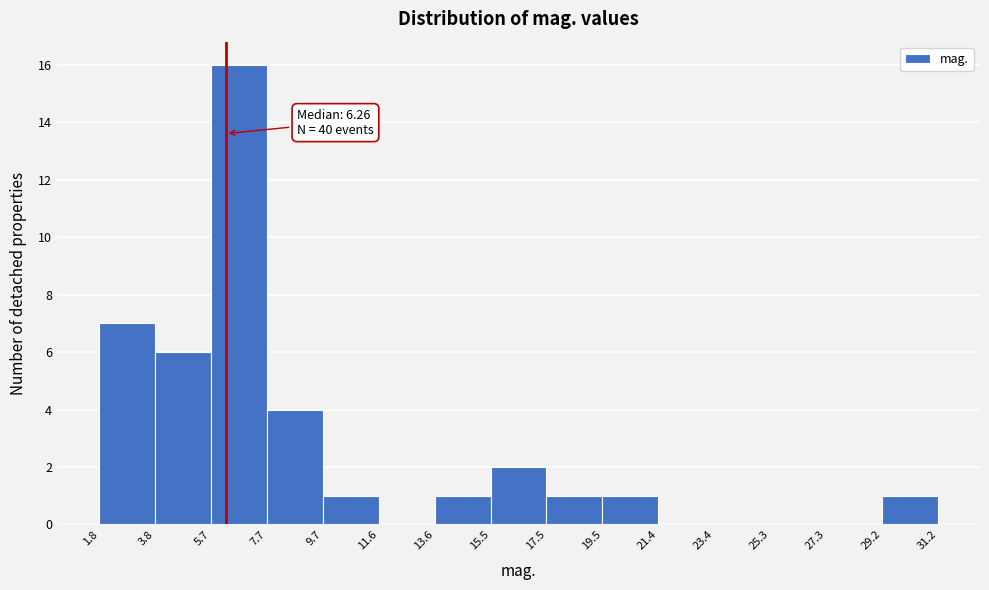

Which range on the x-axis has the tallest bar?

5.7 to 7.7